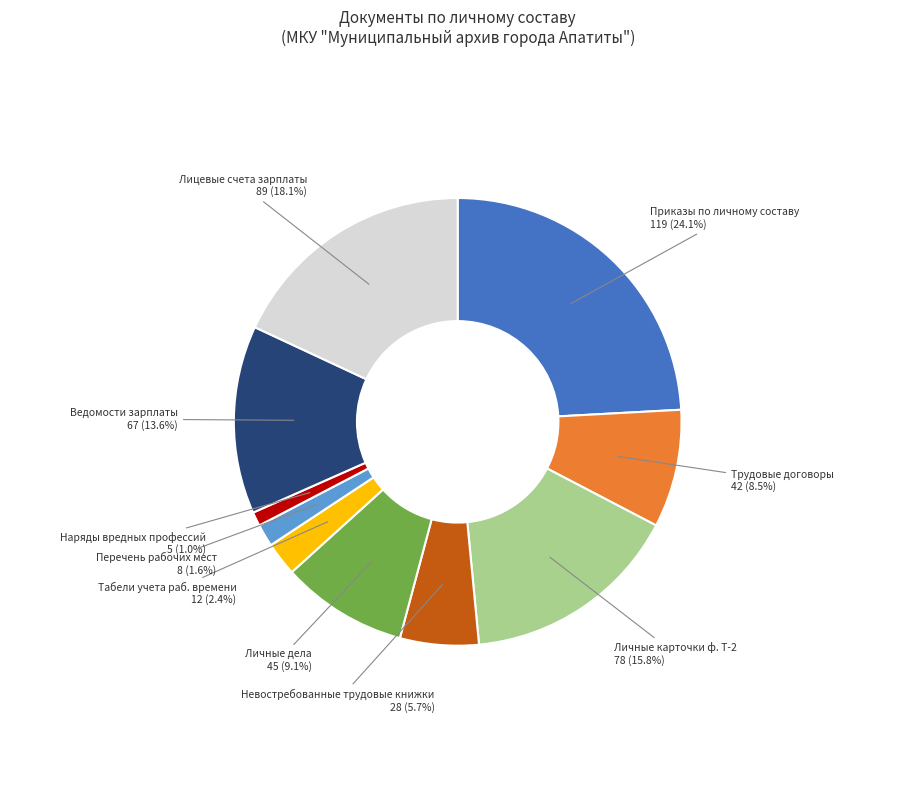

Is there any slice that represents more than half of the pie?

No